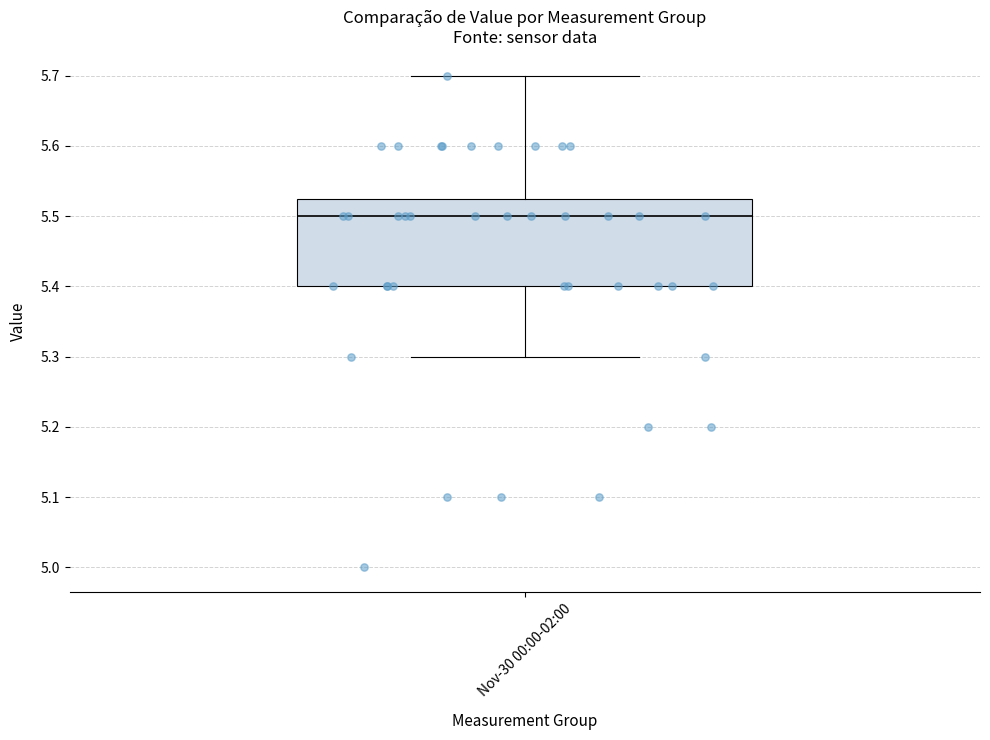

Read this box plot against the y-axis: the position of the median line, the range covered by the box, and the ends of both whiskers. The values are not printed on the chart, so give them approximately, as read against the axis.

median 5.50, box 5.40 to 5.53, whiskers 5.30 to 5.70